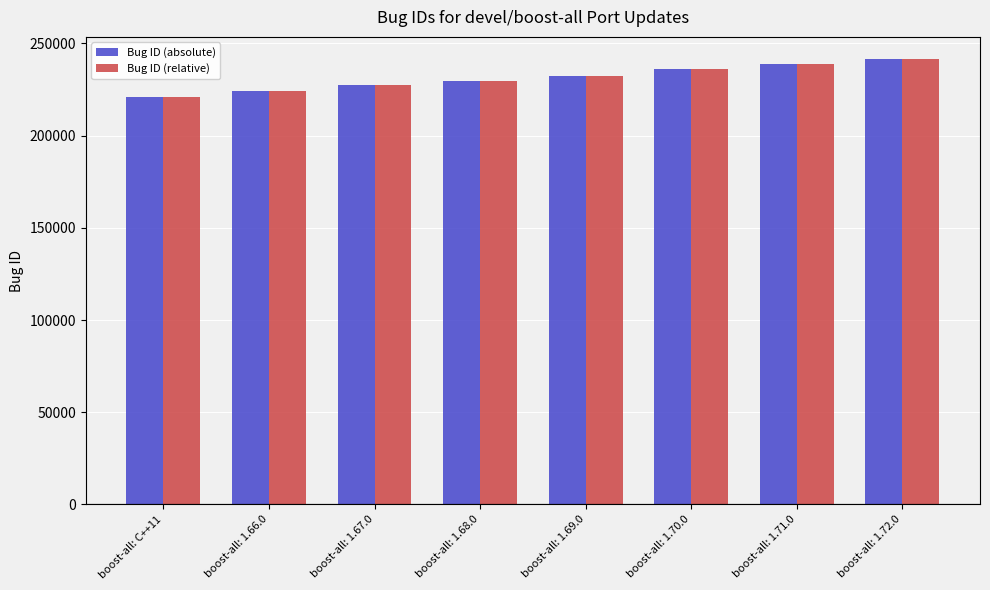

What is the average value of the Bug ID (relative) series?

231307